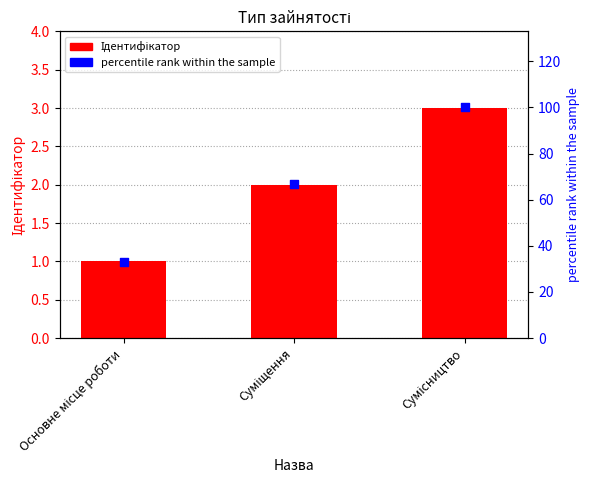

Which series has the widest spread of Y values?

percentile rank within the sample